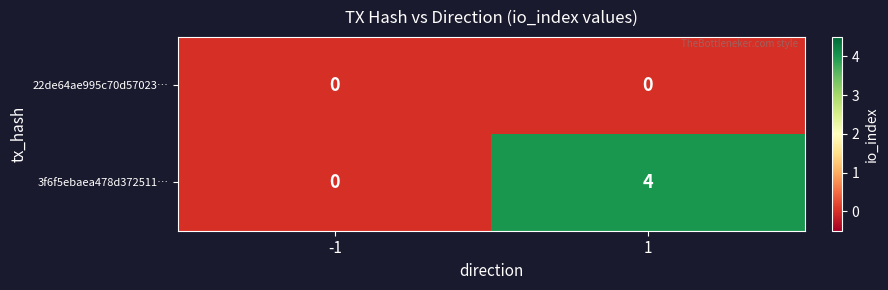

What is the sum of the 3f6f5ebaea478d372511… values at -1 and 1?

4